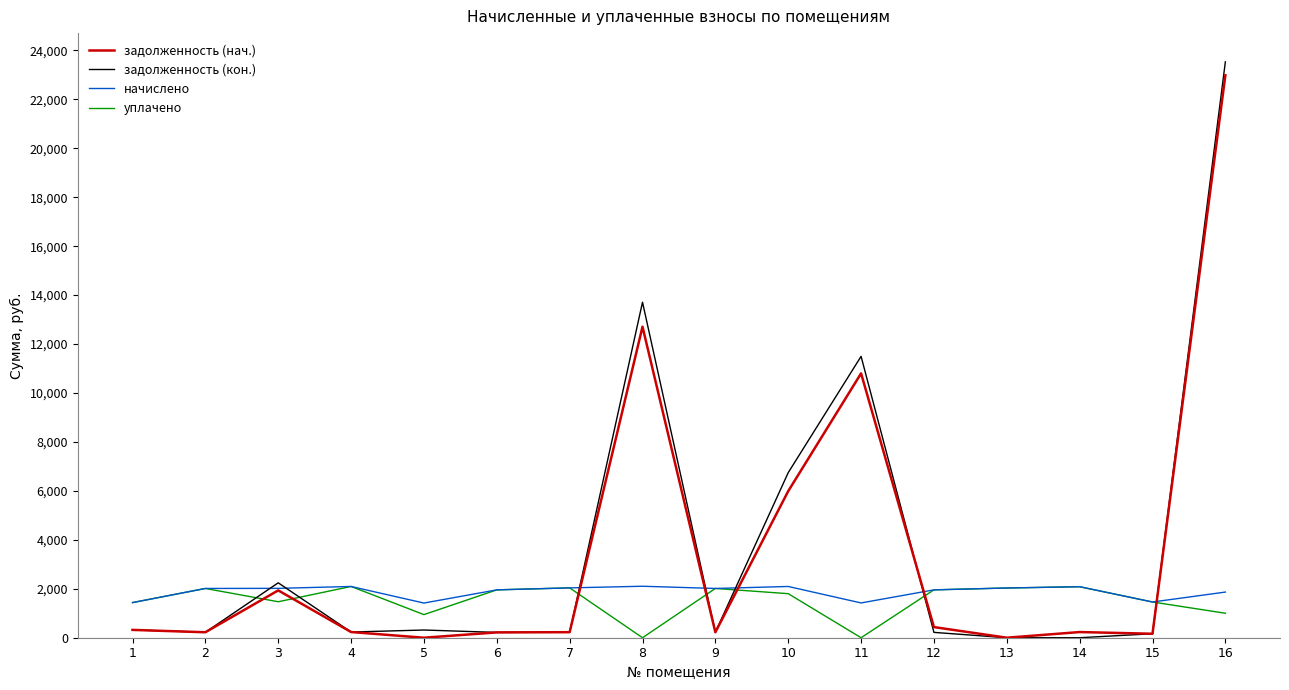

What is the maximum value for задолженность (нач.)?

22983.7